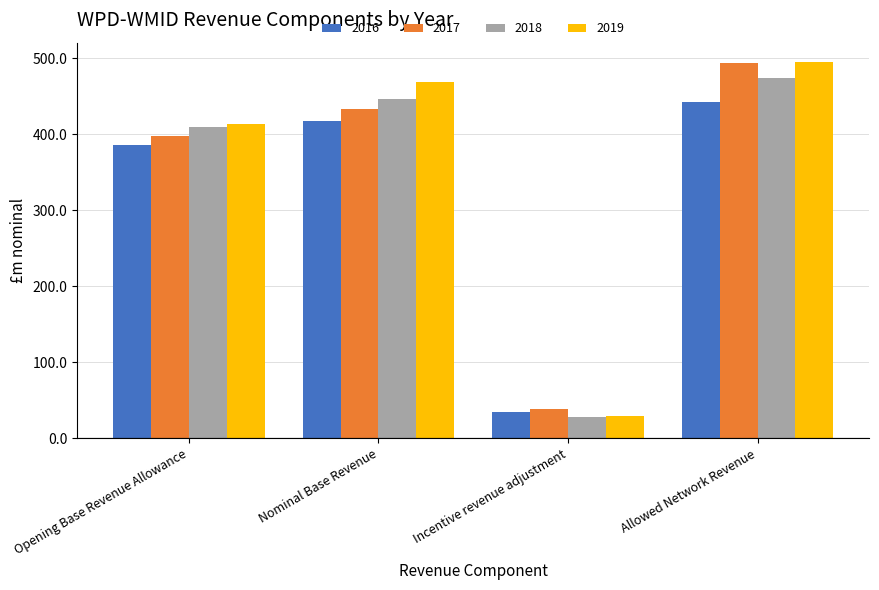

The value of 2019 at Allowed Network Revenue is 793.4. True or false?

False